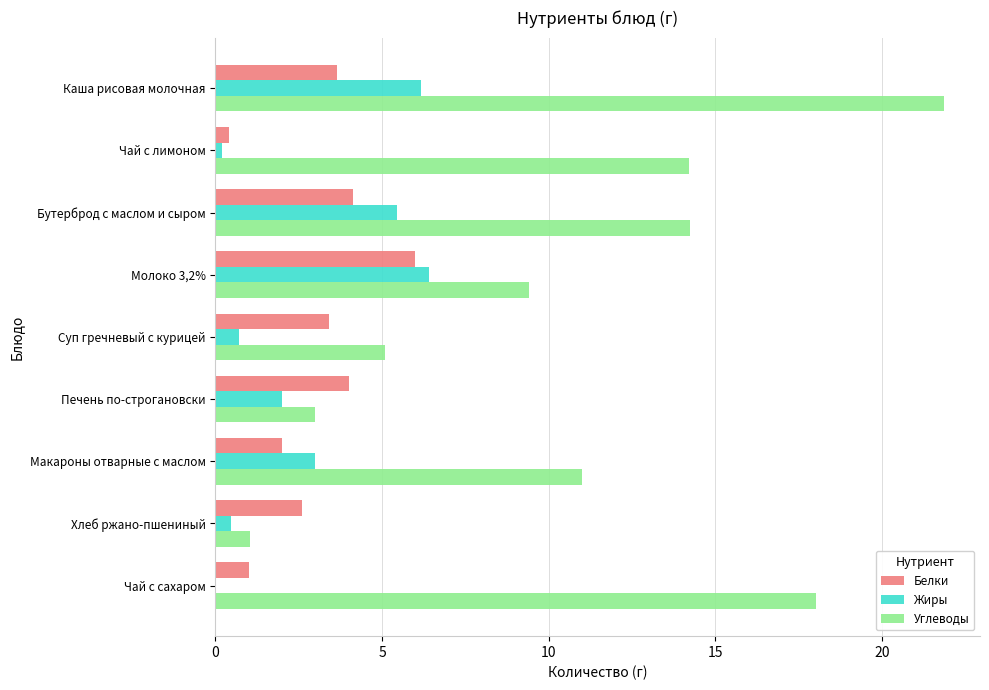

What is the maximum value for Углеводы?

21.8